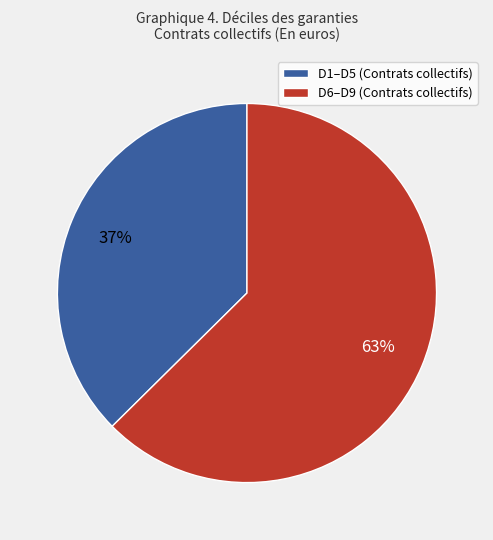

Which has a higher value, D6–D9 (Contrats collectifs) or D1–D5 (Contrats collectifs)?

D6–D9 (Contrats collectifs)